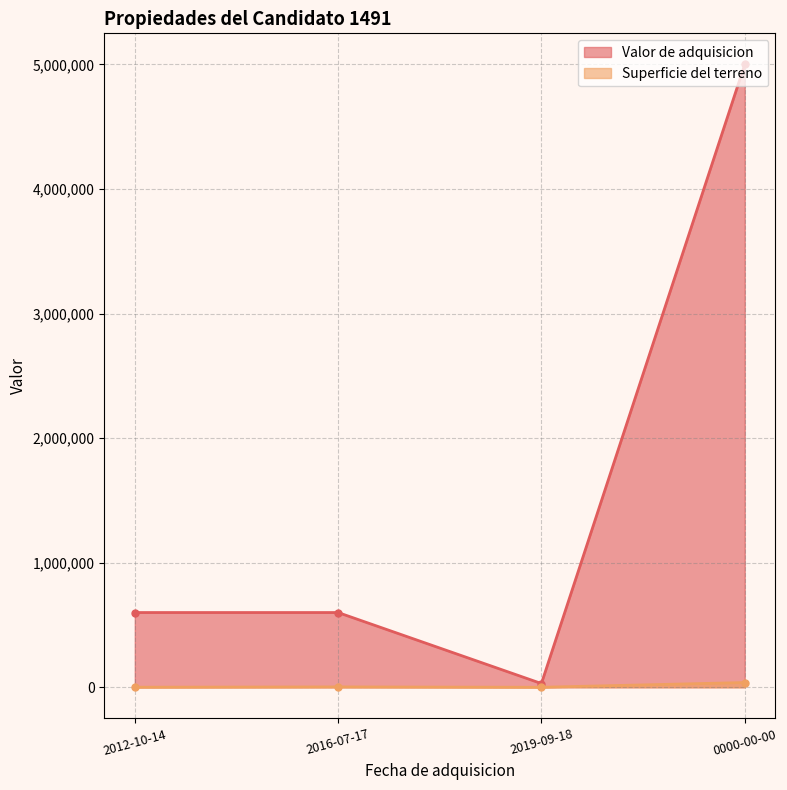

What is the label of the 4th point from the left?

0000-00-00